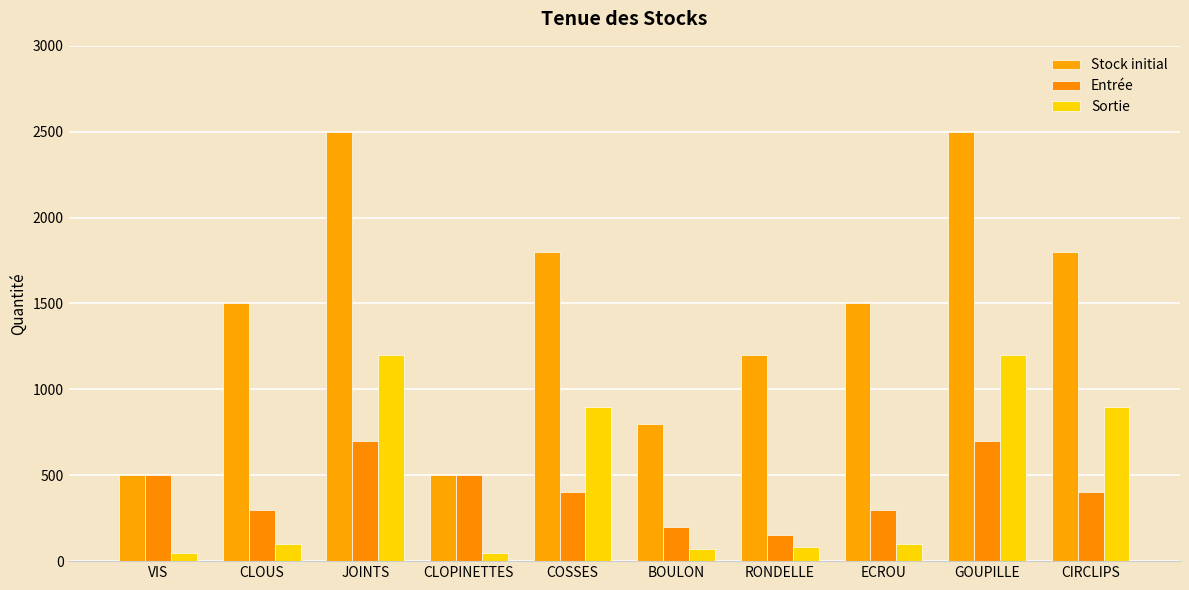

What is the lowest value of the Stock initial series?

500